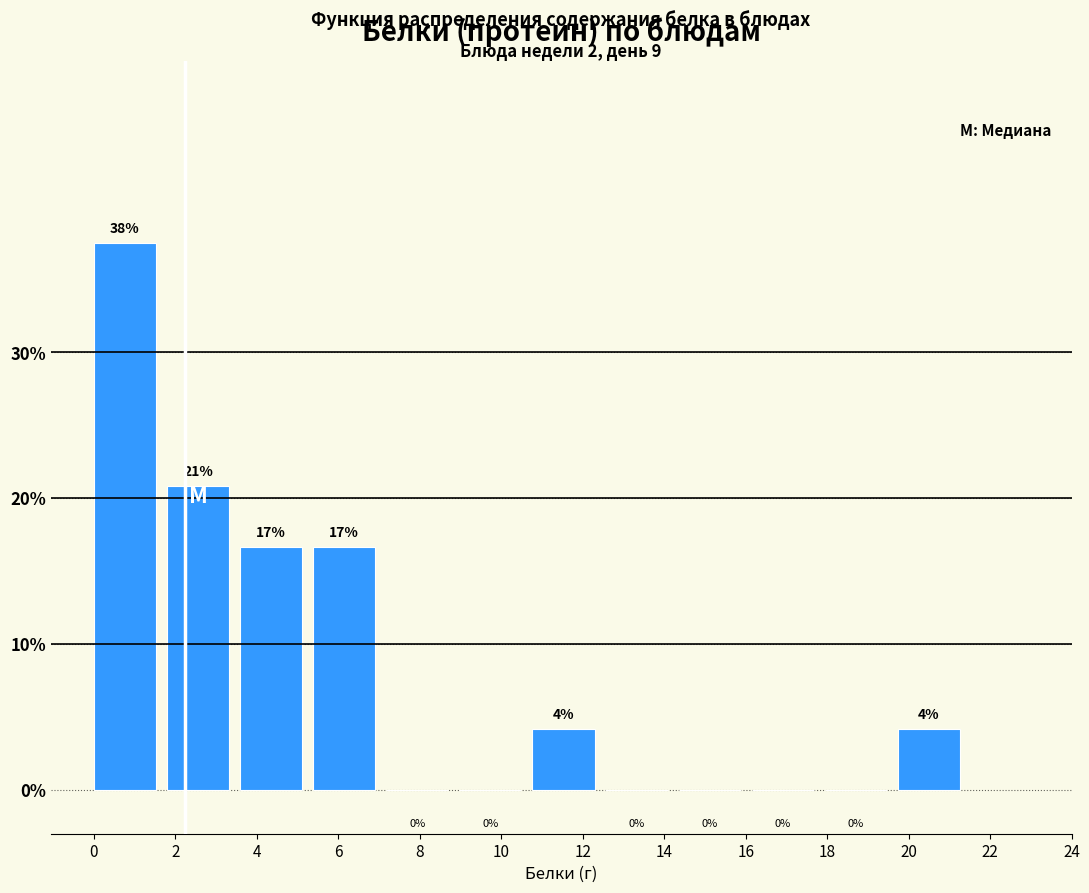

Which range on the x-axis has the tallest bar?

0.0 to 1.8